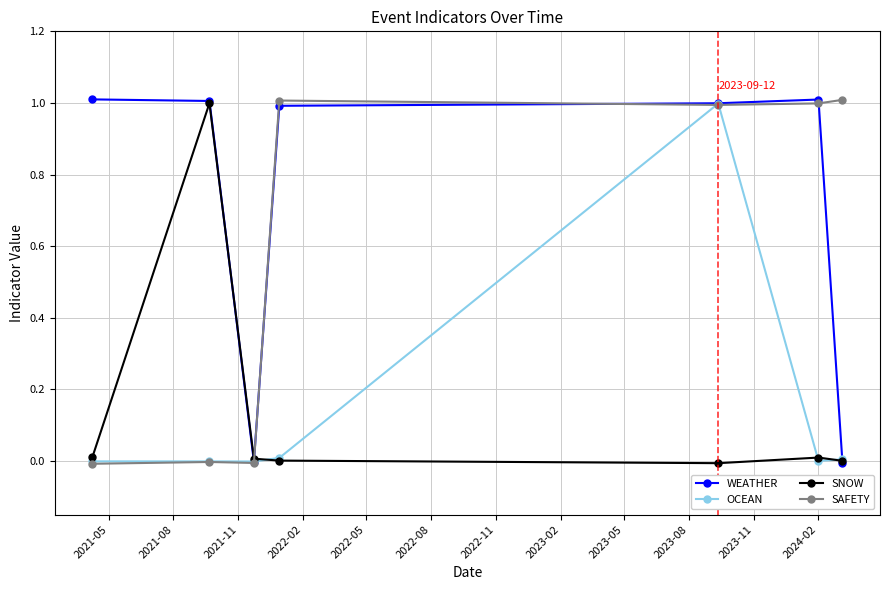

Count the number of categories in the chart.

7